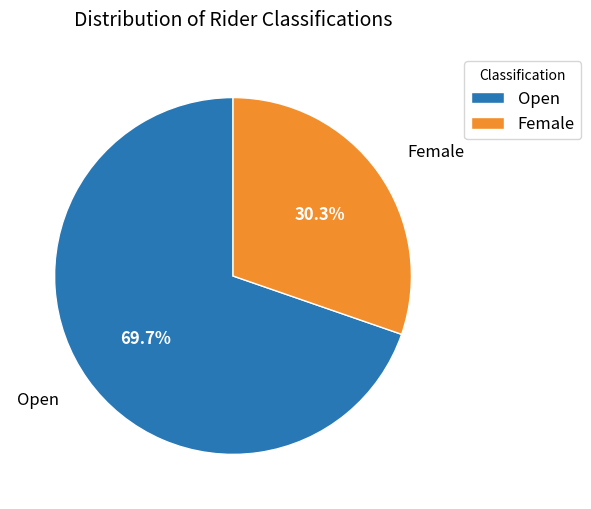

To the nearest percent, what percentage of the pie is Female?

30%